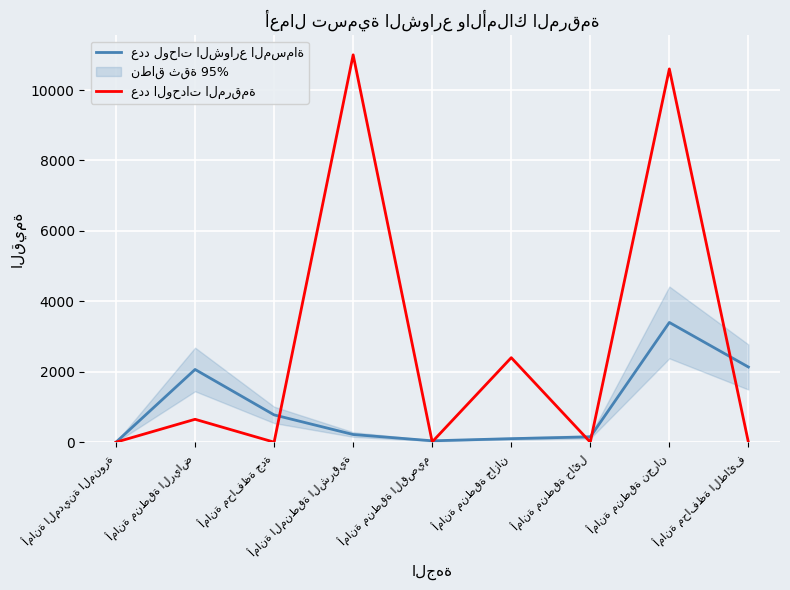

Reading left to right, what are all the values shown in this chart?

عدد لوحات الشوارع المسماة: أمانة المدينة المنورة=0	أمانة منطقة الرياض=2065	أمانة محافظة جدة=775	أمانة المنطقة الشرقية=218	أمانة منطقة القصيم=39	أمانة منطقة جازان=100	أمانة منطقة حائل=151	أمانة منطقة نجران=3400	أمانة محافظة الطائف=2135
عدد الوحدات المرقمة: أمانة المدينة المنورة=0	أمانة منطقة الرياض=650	أمانة محافظة جدة=0	أمانة المنطقة الشرقية=11000	أمانة منطقة القصيم=8	أمانة منطقة جازان=2400	أمانة منطقة حائل=0	أمانة منطقة نجران=10600	أمانة محافظة الطائف=0